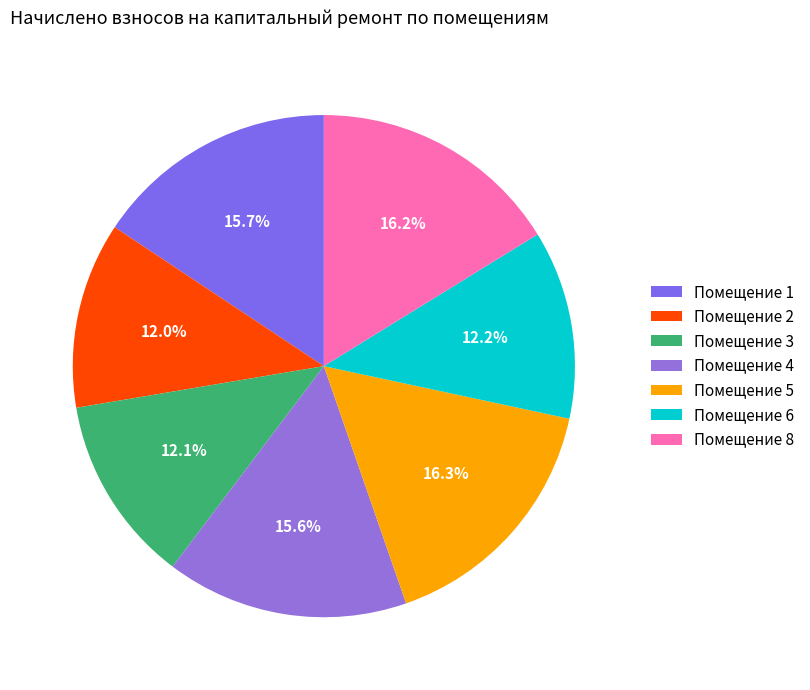

Count the number of slices in the pie.

7